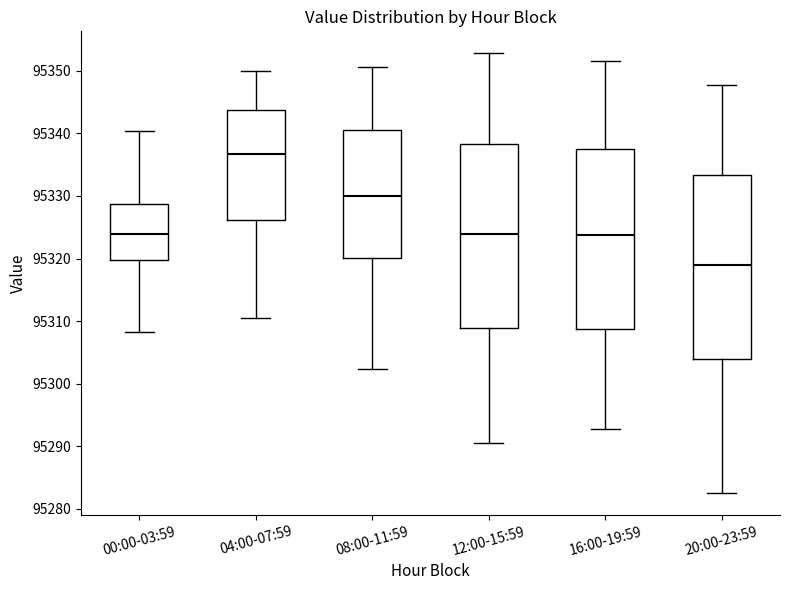

Which box has the highest median line?

04:00-07:59